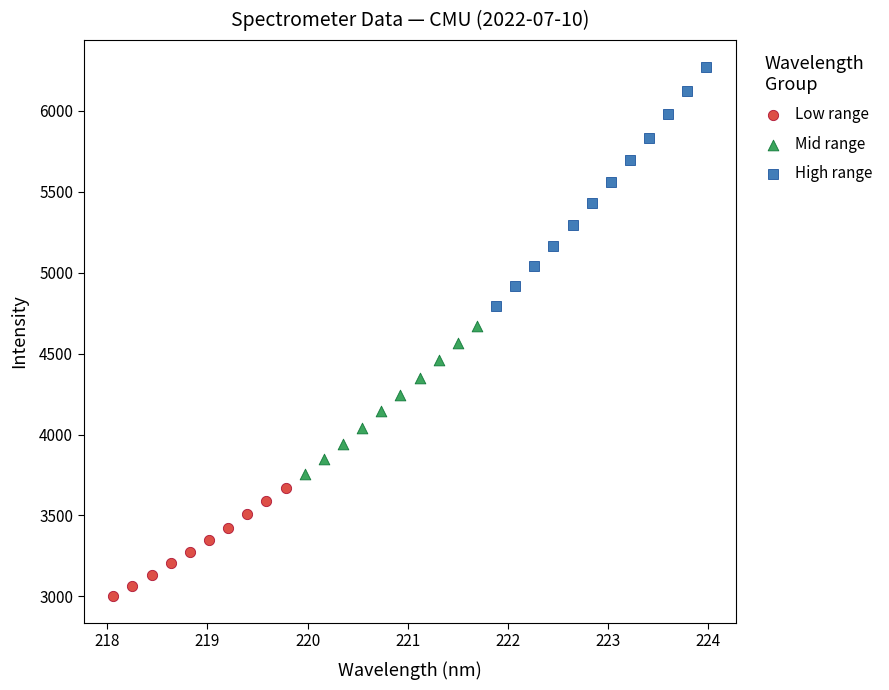

Which series reaches the maximum Y coordinate?

High range